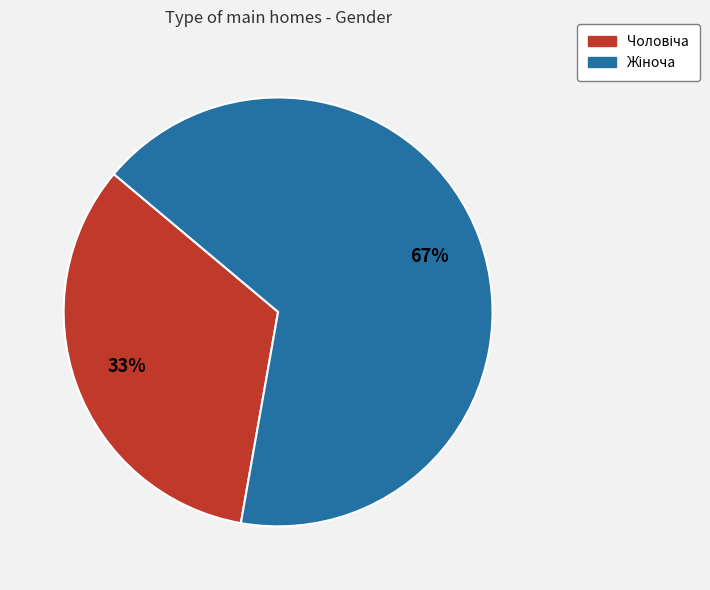

How many segments does this pie chart have?

2